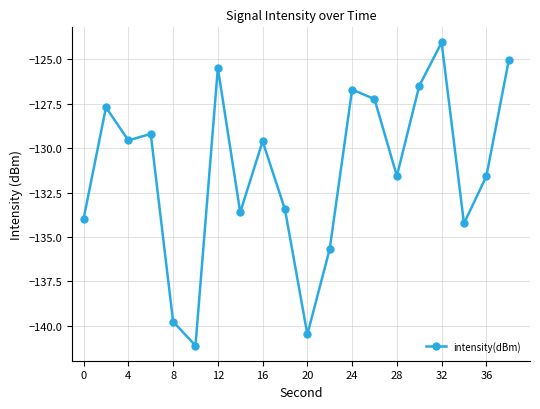

What is the value of the 7th point from the left?

-125.5